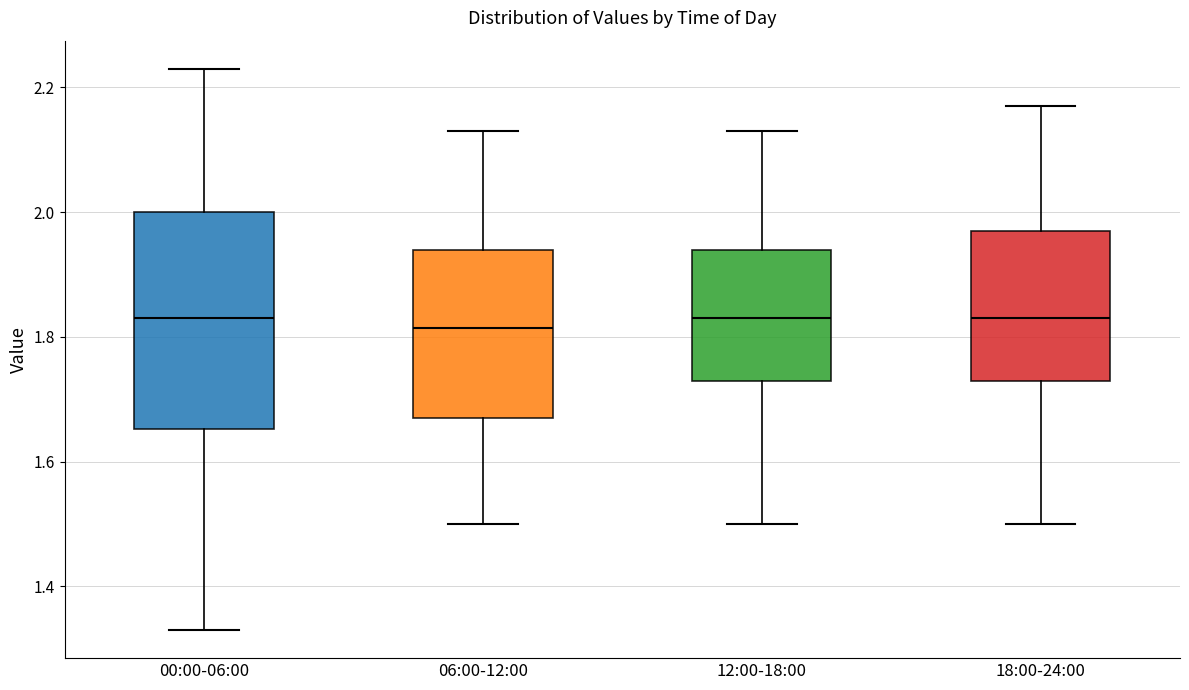

Reading left to right, transcribe this box plot: for each box, give where its median line is, the range the box spans, and where its two whiskers end, as read against the y-axis. The values are not printed on the chart, so give them approximately, as read against the axis.

00:00-06:00: median 1.84, box 1.66 to 2.00, whiskers 1.34 to 2.24
06:00-12:00: median 1.82, box 1.68 to 1.94, whiskers 1.50 to 2.14
12:00-18:00: median 1.84, box 1.74 to 1.94, whiskers 1.50 to 2.14
18:00-24:00: median 1.84, box 1.74 to 1.98, whiskers 1.50 to 2.18